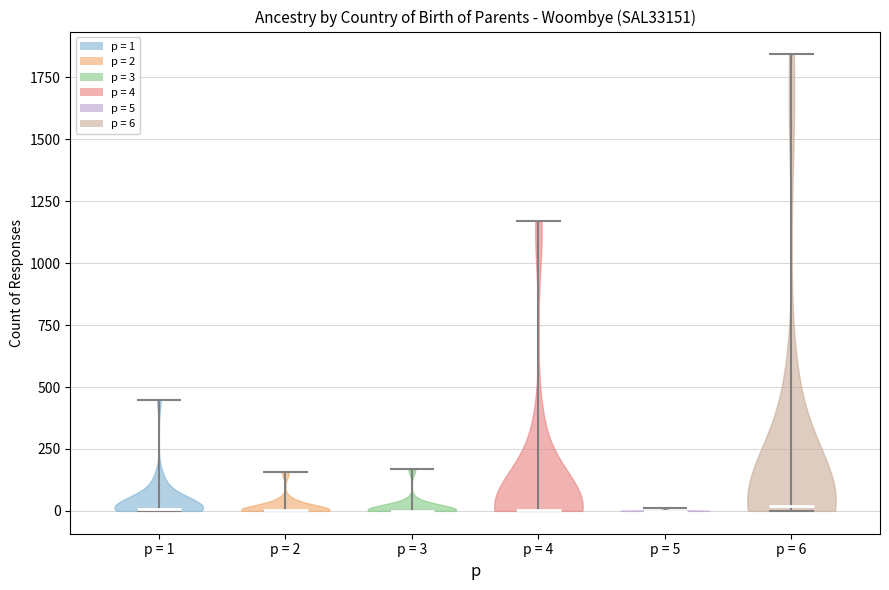

Reading left to right, read every violin against the y-axis: where its median line is, and the lowest and highest points it reaches. The values are not printed on the chart, so give them approximately, as read against the axis.

p = 1: median line 0, lowest point 0, highest point 450
p = 2: median line 0, lowest point 0, highest point 150
p = 3: median line 0, lowest point 0, highest point 150
p = 4: median line 0, lowest point 0, highest point 1150
p = 5: median line 0, lowest point 0, highest point 0
p = 6: median line 0, lowest point 0, highest point 1850